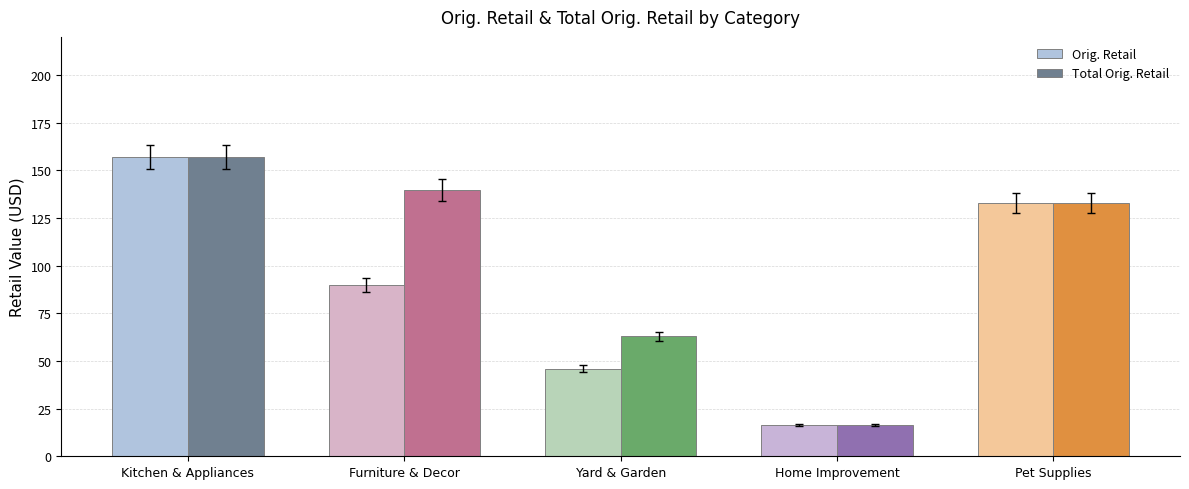

Is it true that Orig. Retail equals 21.4 at Furniture & Decor?

False